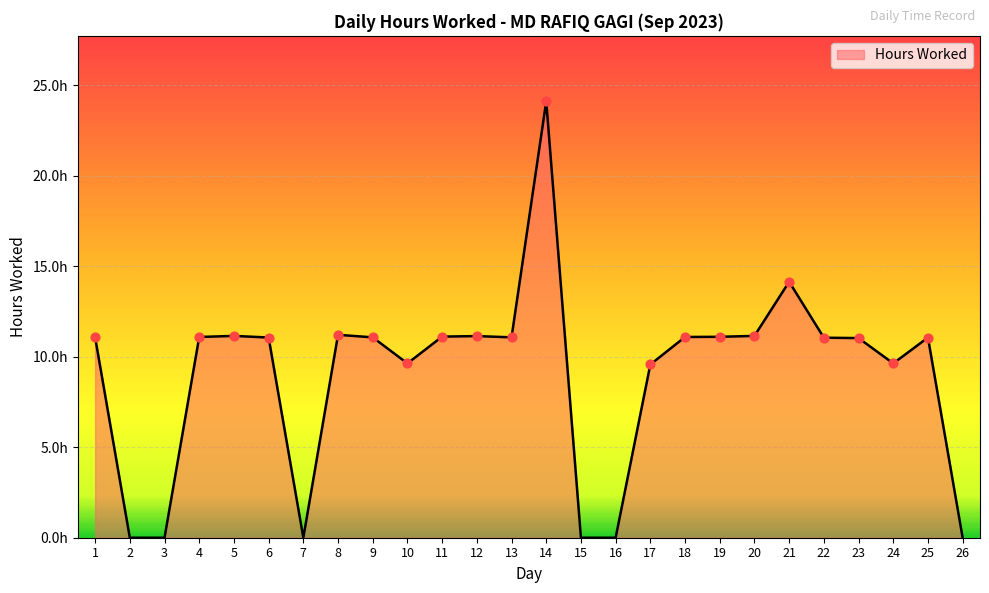

What is the change in value from 6 to 12?

+0.1